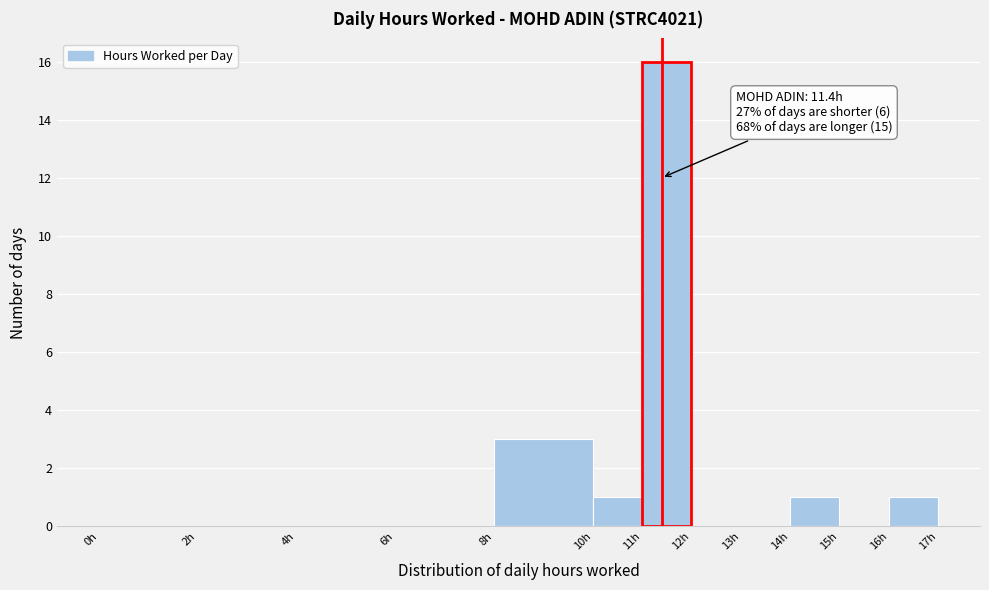

Which range on the x-axis has the tallest bar?

11 to 12